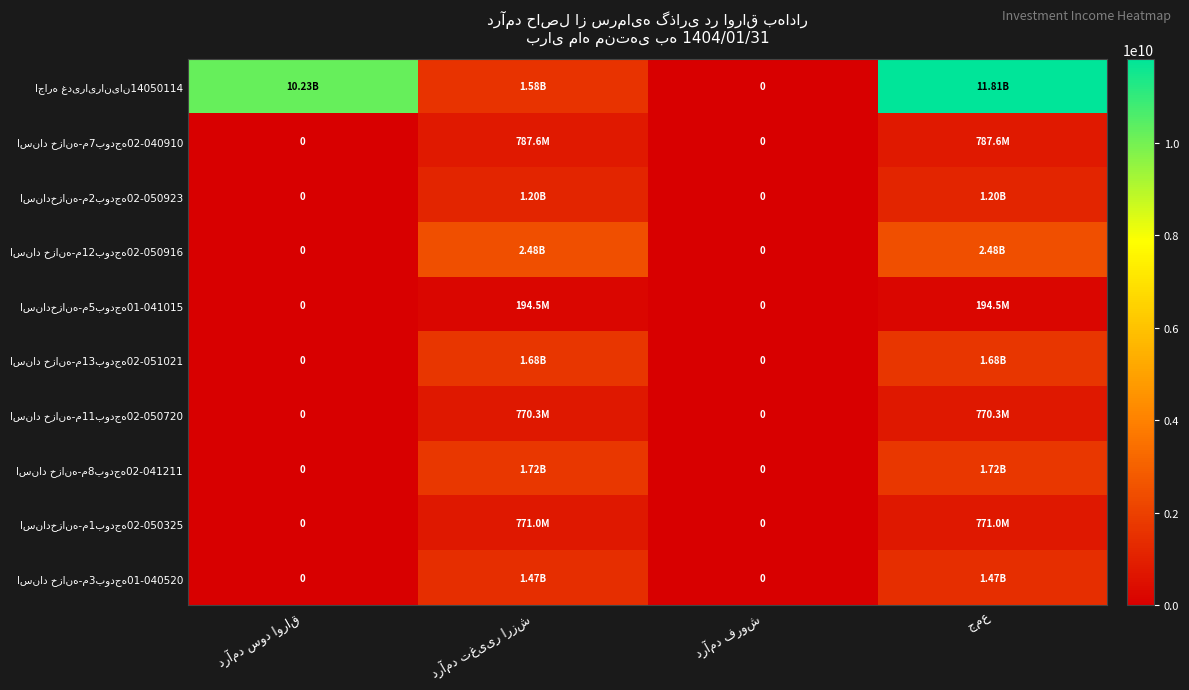

How many distinct data groups are displayed?

10